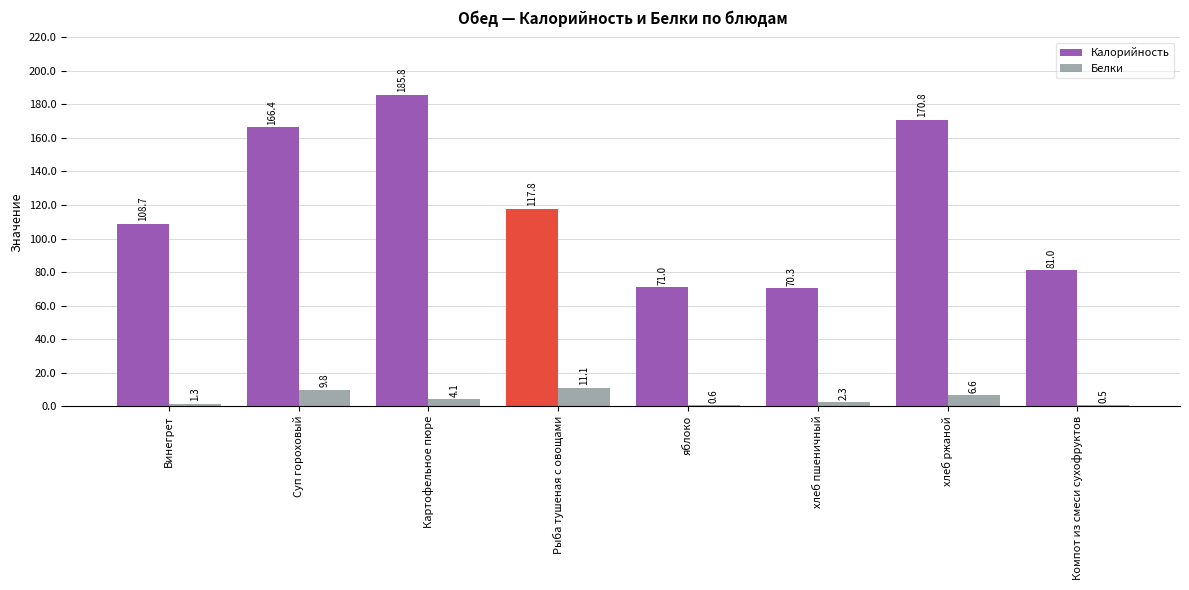

What is the highest value of the Белки series?

11.1